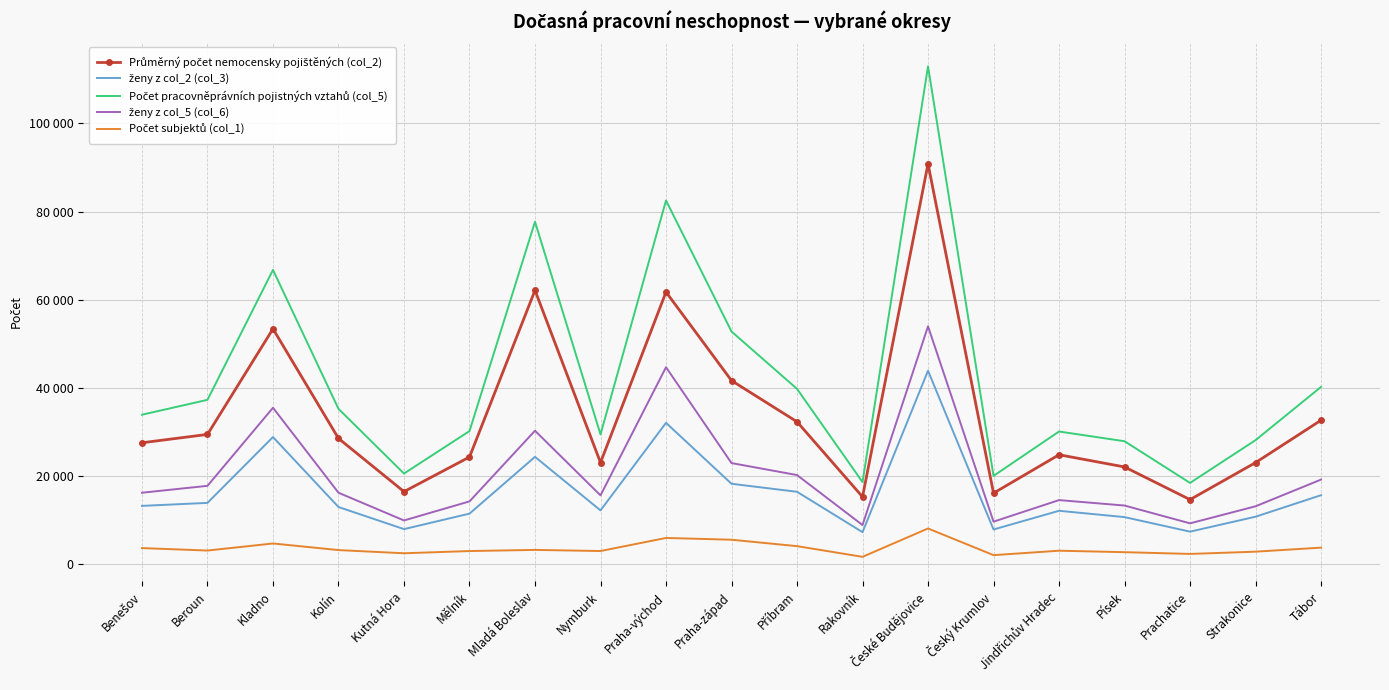

What are all the series names shown in the legend?

Průměrný počet nemocensky pojištěných (col_2), ženy z col_2 (col_3), Počet pracovněprávních pojistných vztahů (col_5), ženy z col_5 (col_6), Počet subjektů (col_1)